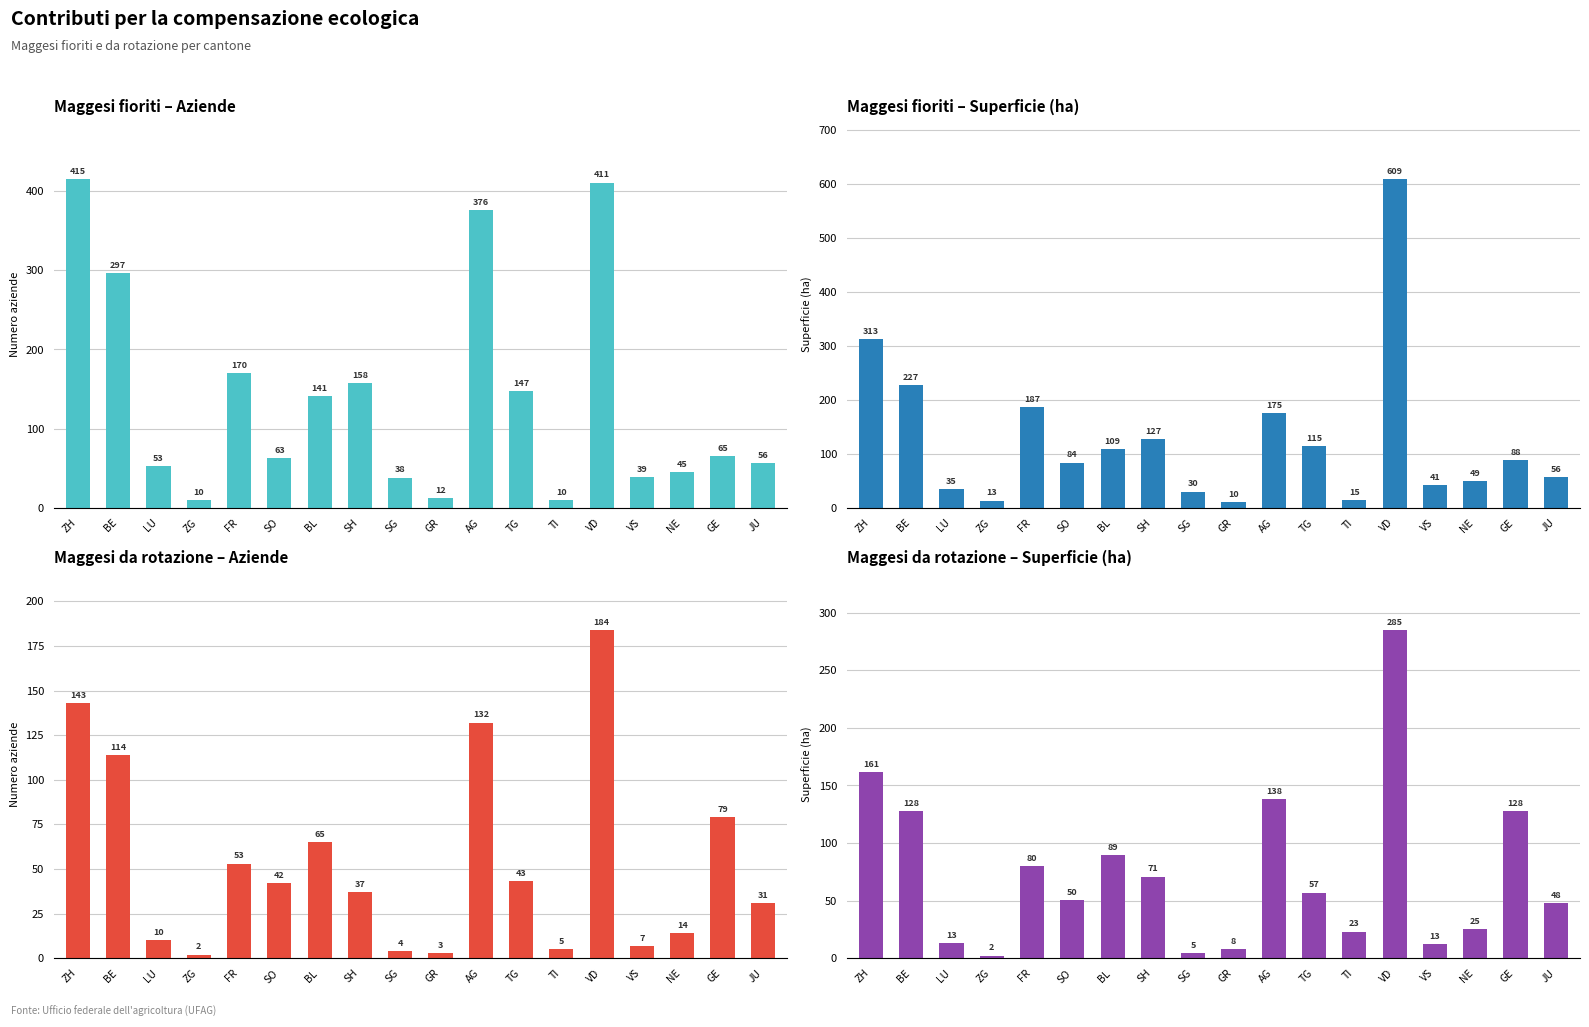

At SO, list the series in order from smallest to largest.

Maggesi da rotazione – Aziende, Maggesi da rotazione – Superficie (ha), Maggesi fioriti – Aziende, Maggesi fioriti – Superficie (ha)